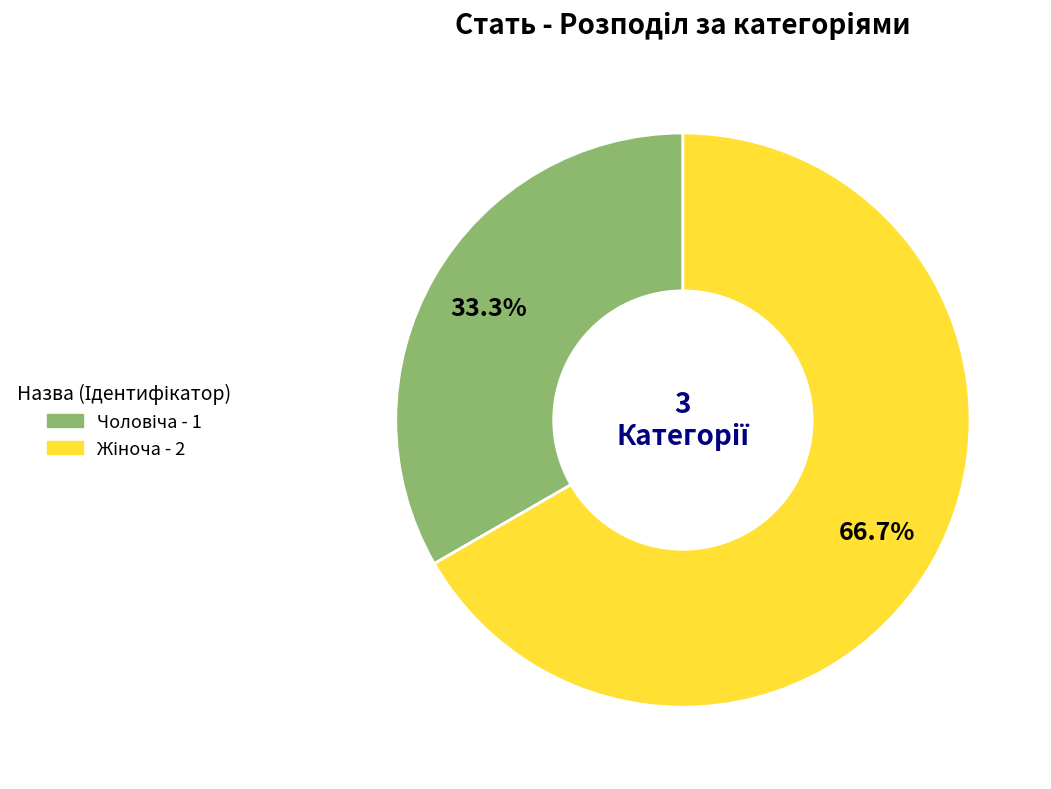

To the nearest percent, what is the difference between the largest and smallest slice percentages?

33%